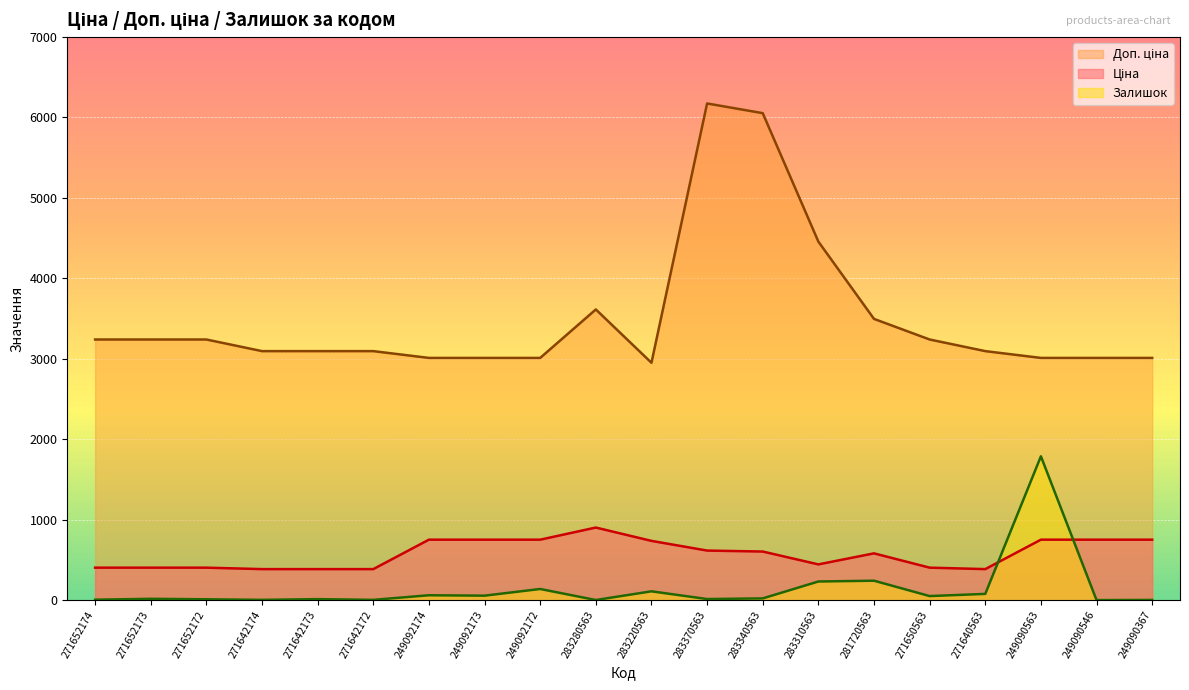

At which category is the sum across all series the highest?

283370563